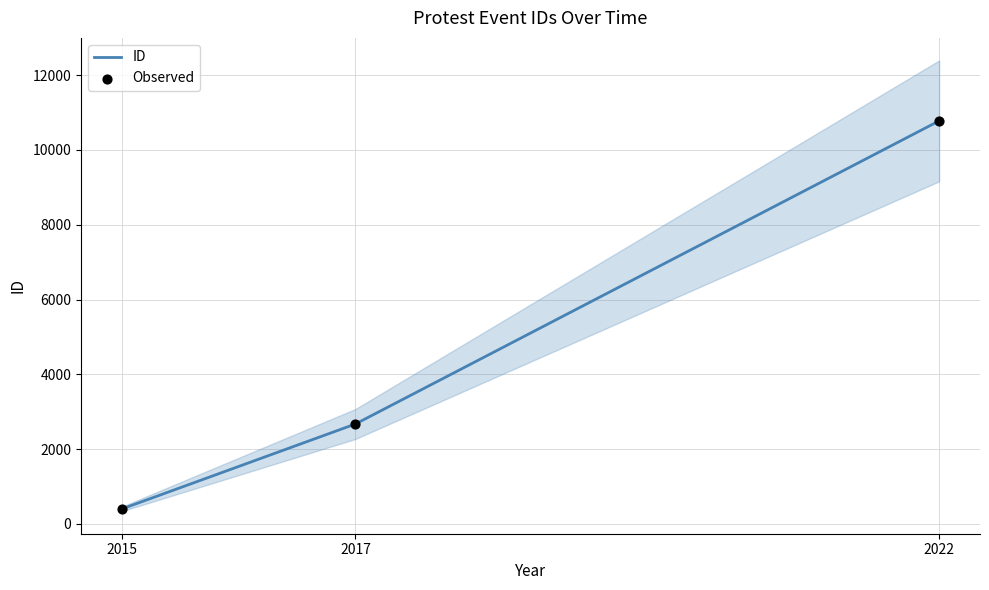

Which series has the largest total across all categories?

ID